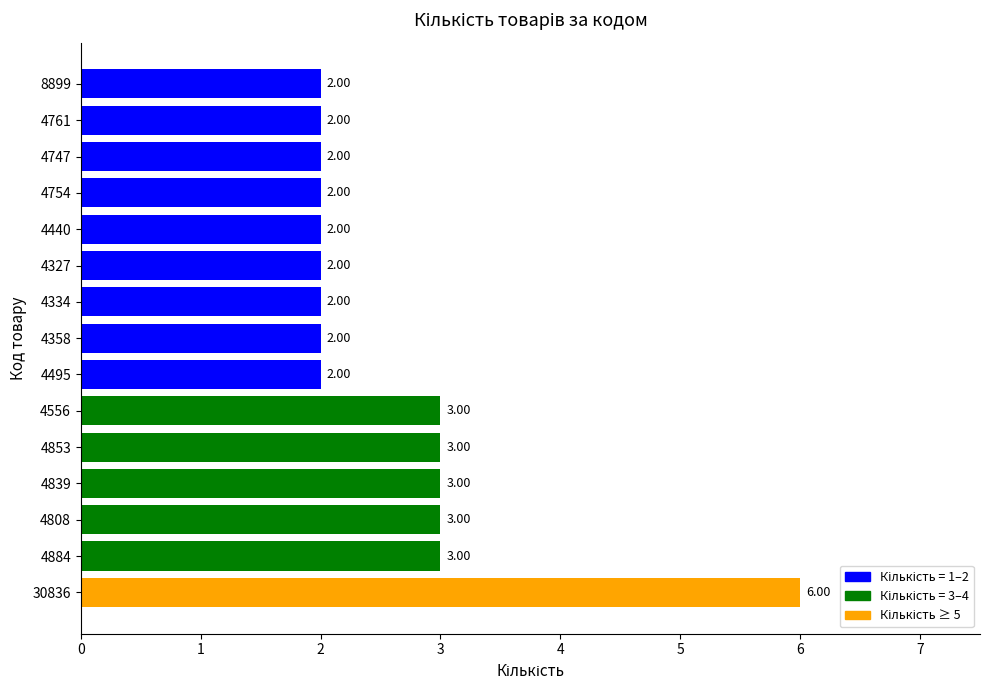

How many data points are above 2?

6